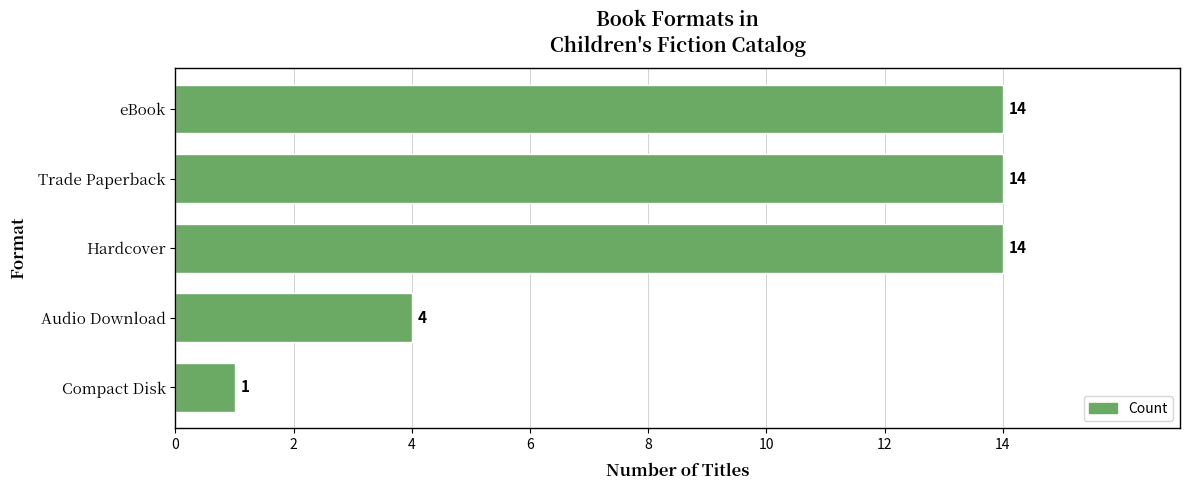

Is it true that the value at Compact Disk is 0?

False